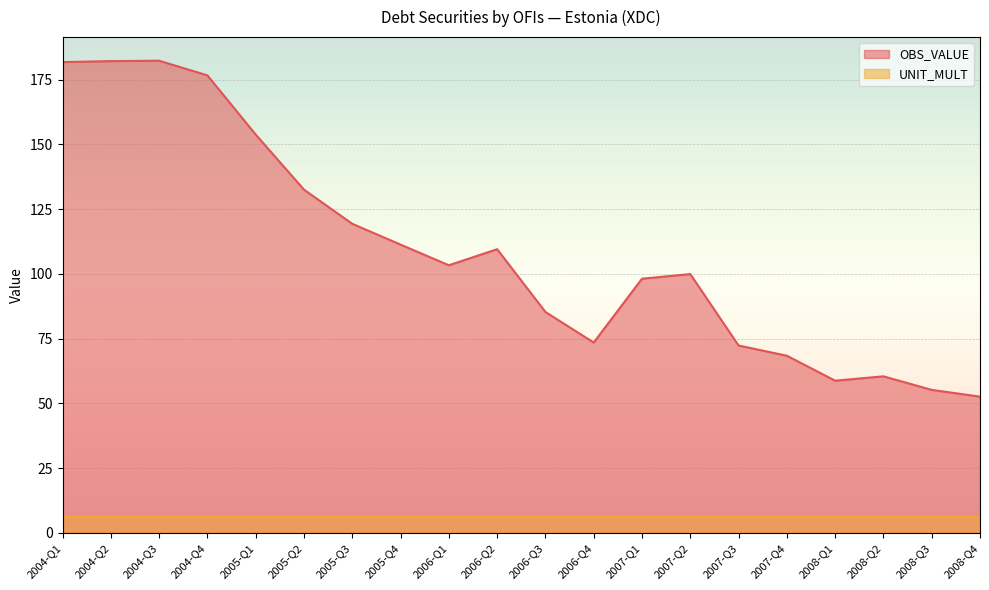

What is the change in value from 2007-Q2 to 2008-Q1?

-41.2